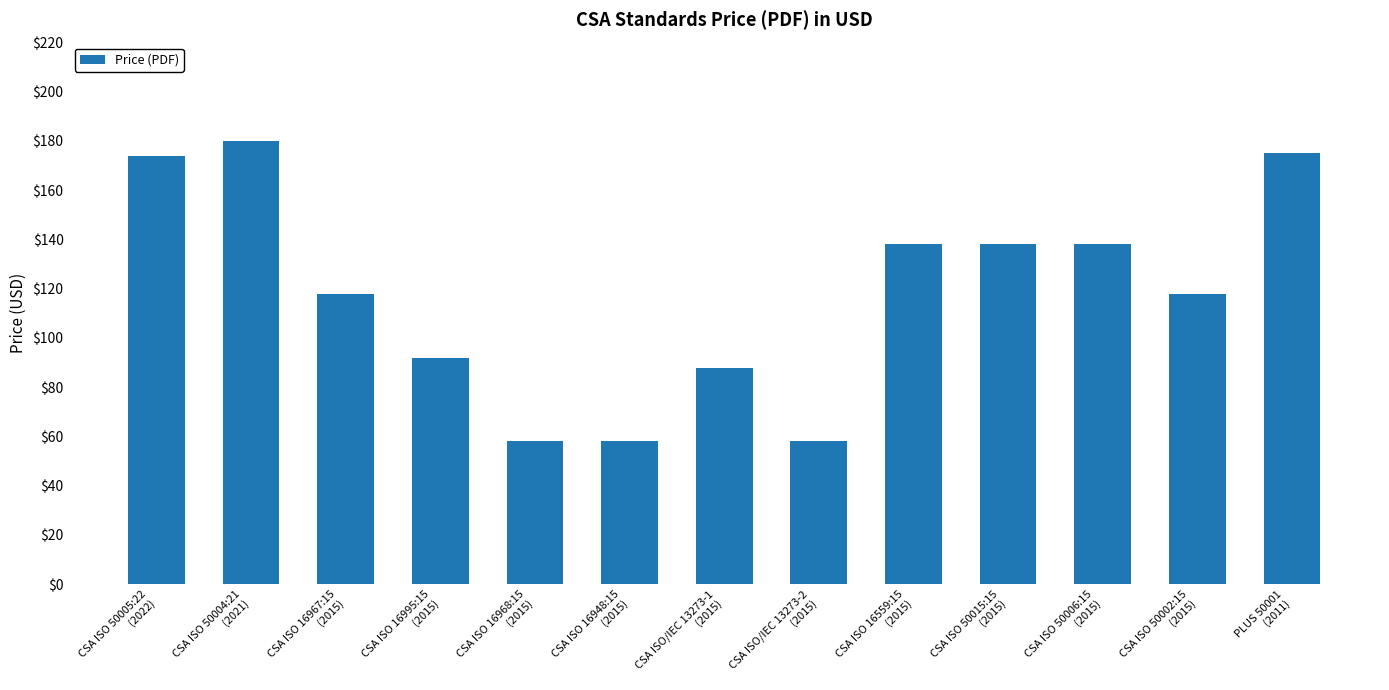

What is the sum of all values?

1533